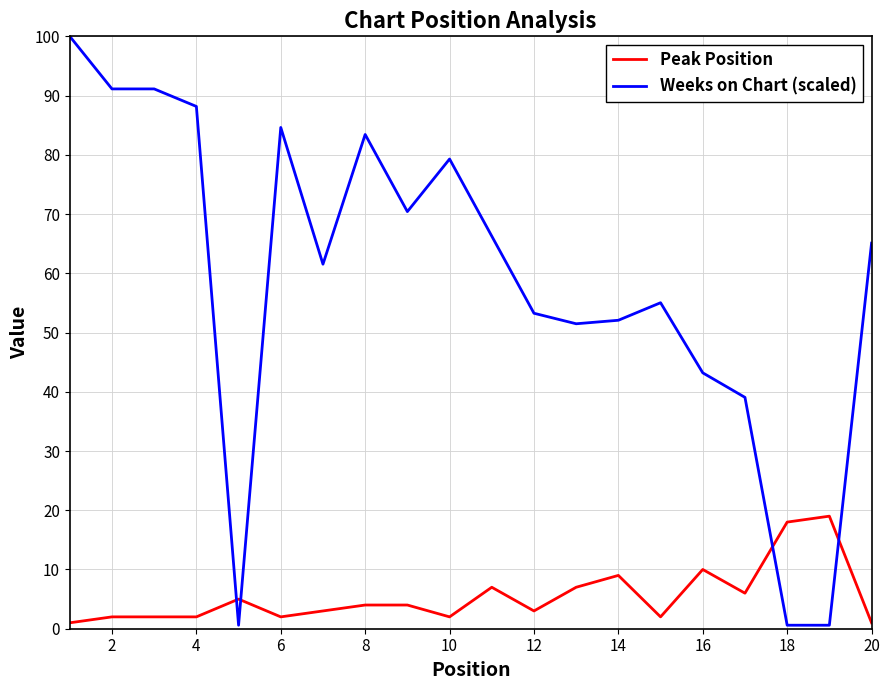

List the series in order of their overall mean, highest first.

Weeks on Chart (scaled), Peak Position